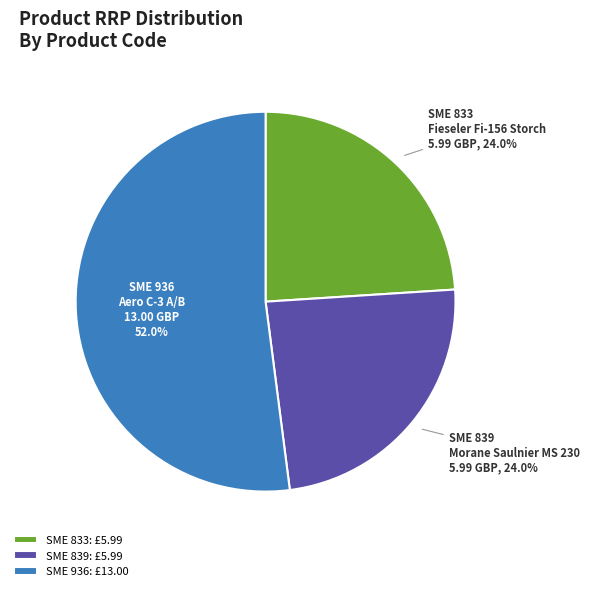

Which slice is the largest?

SME 936